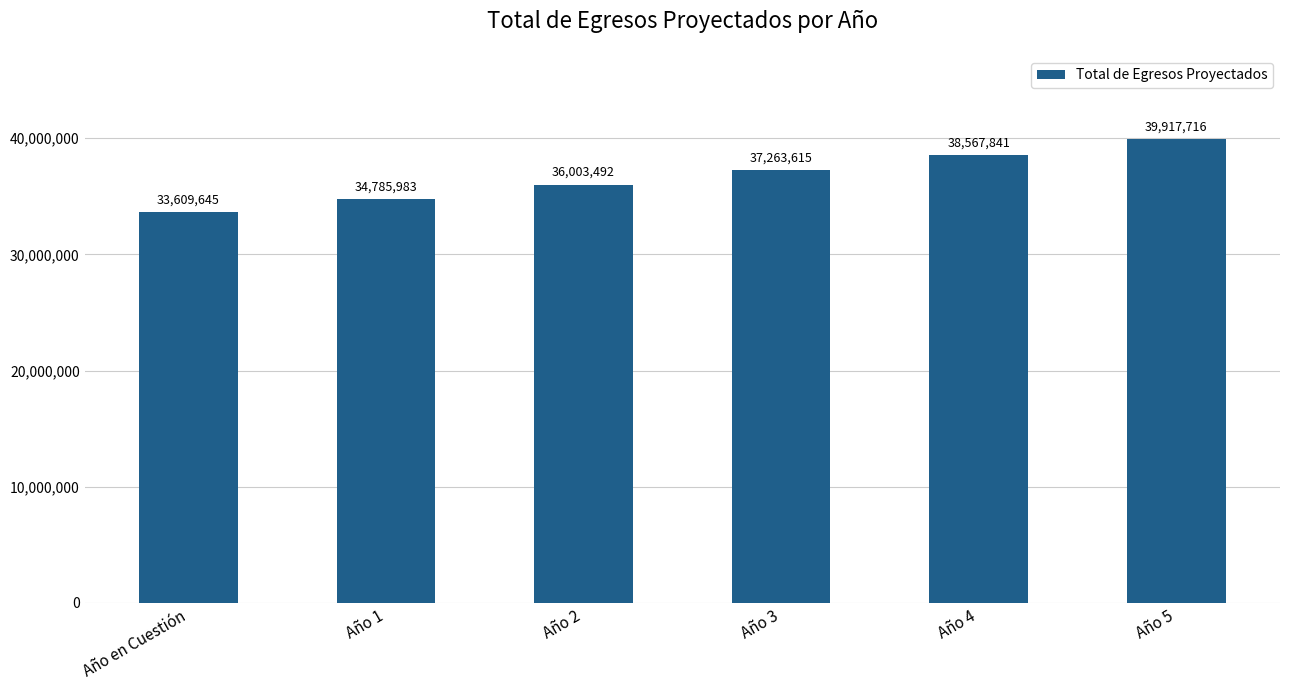

How many bars are there in total?

6